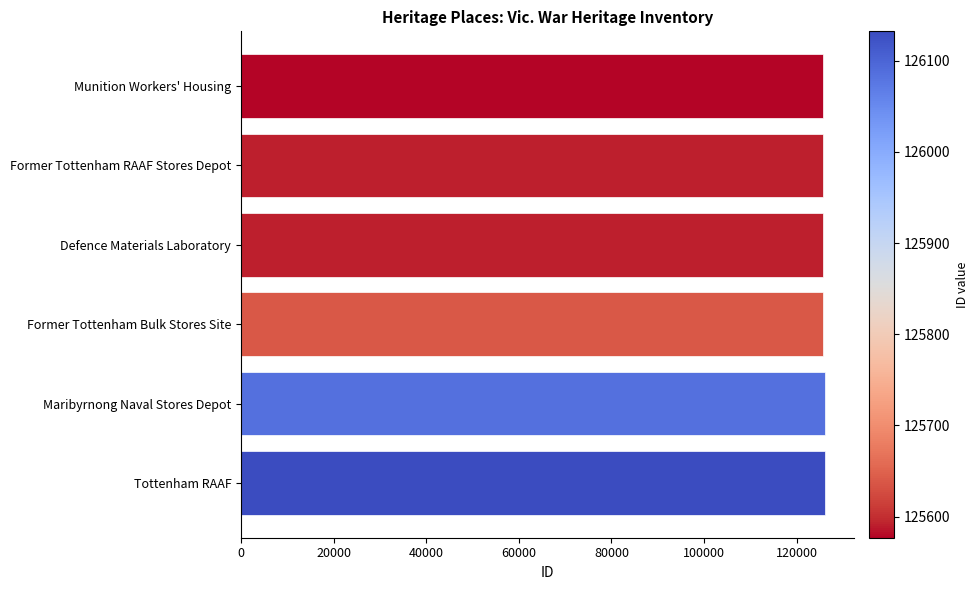

Are the bars grouped side by side (vs. stacked)?

No